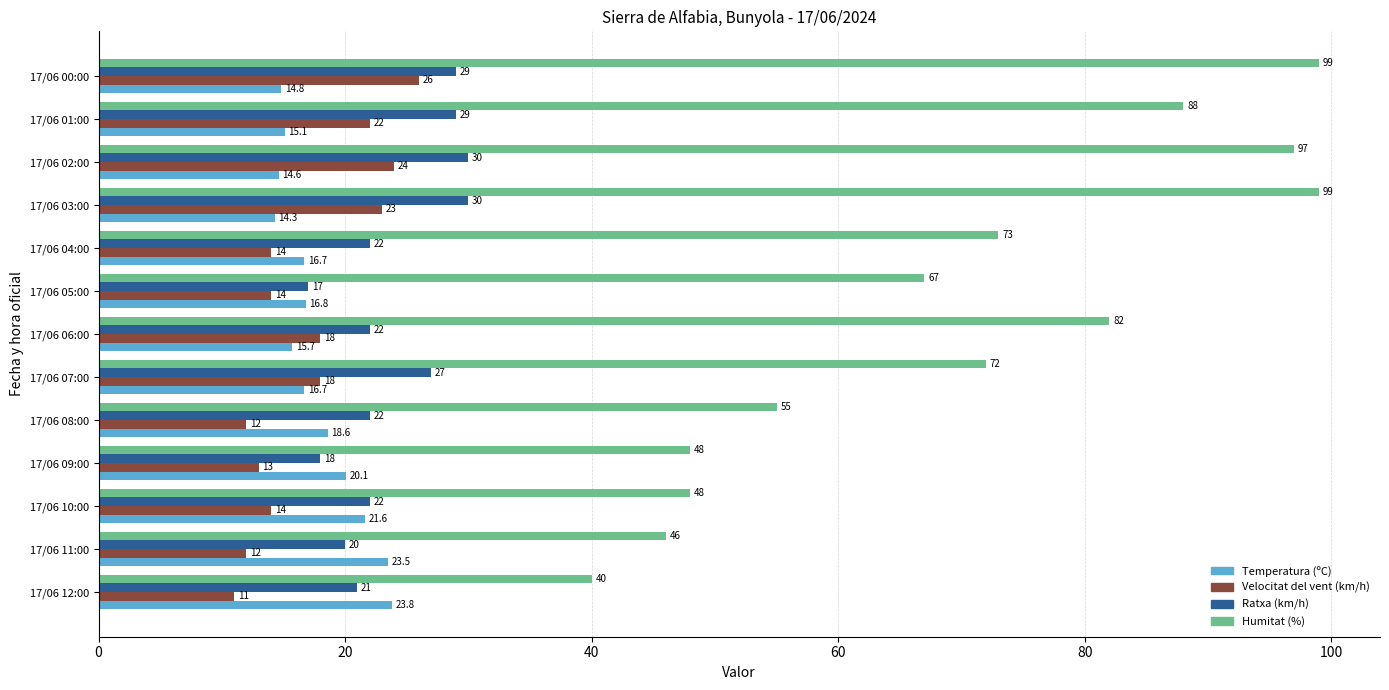

Which series has the largest total across all categories?

Humitat (%)